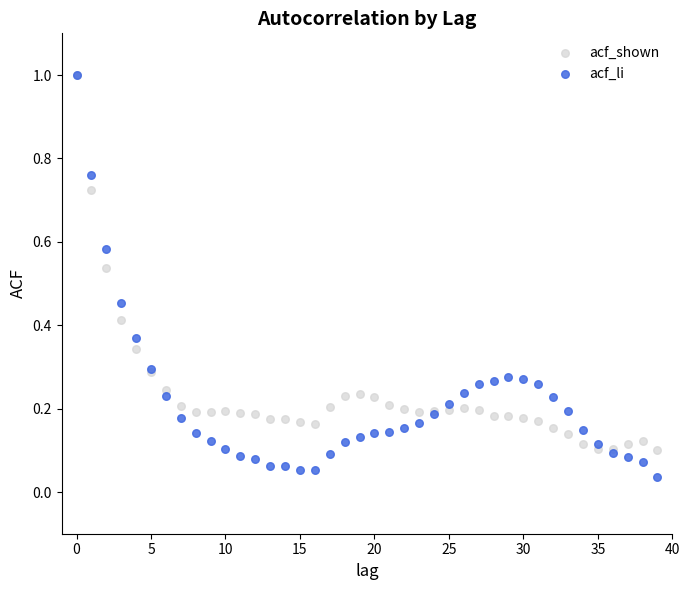

What are all the series names shown in the legend?

acf_shown, acf_li